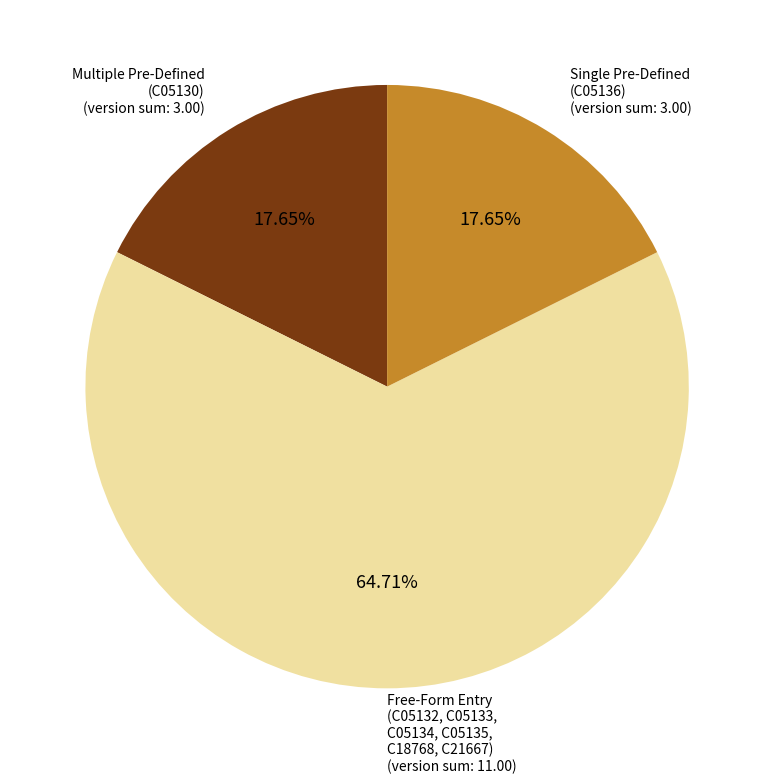

Does Single Pre-Defined (C05136) account for over 50% of the chart?

No